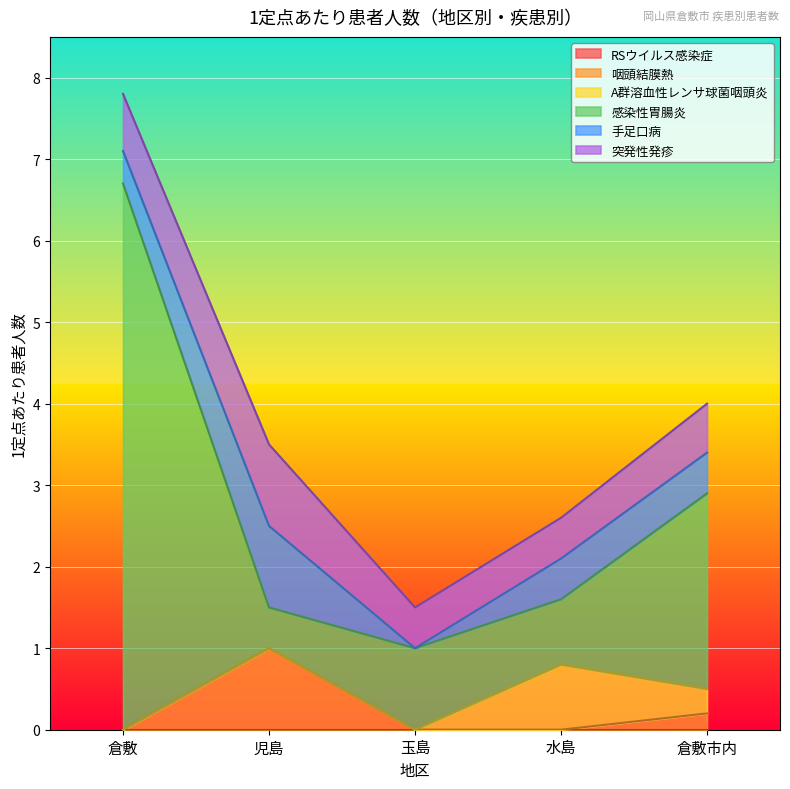

What is the label of the 5th point from the right?

倉敷